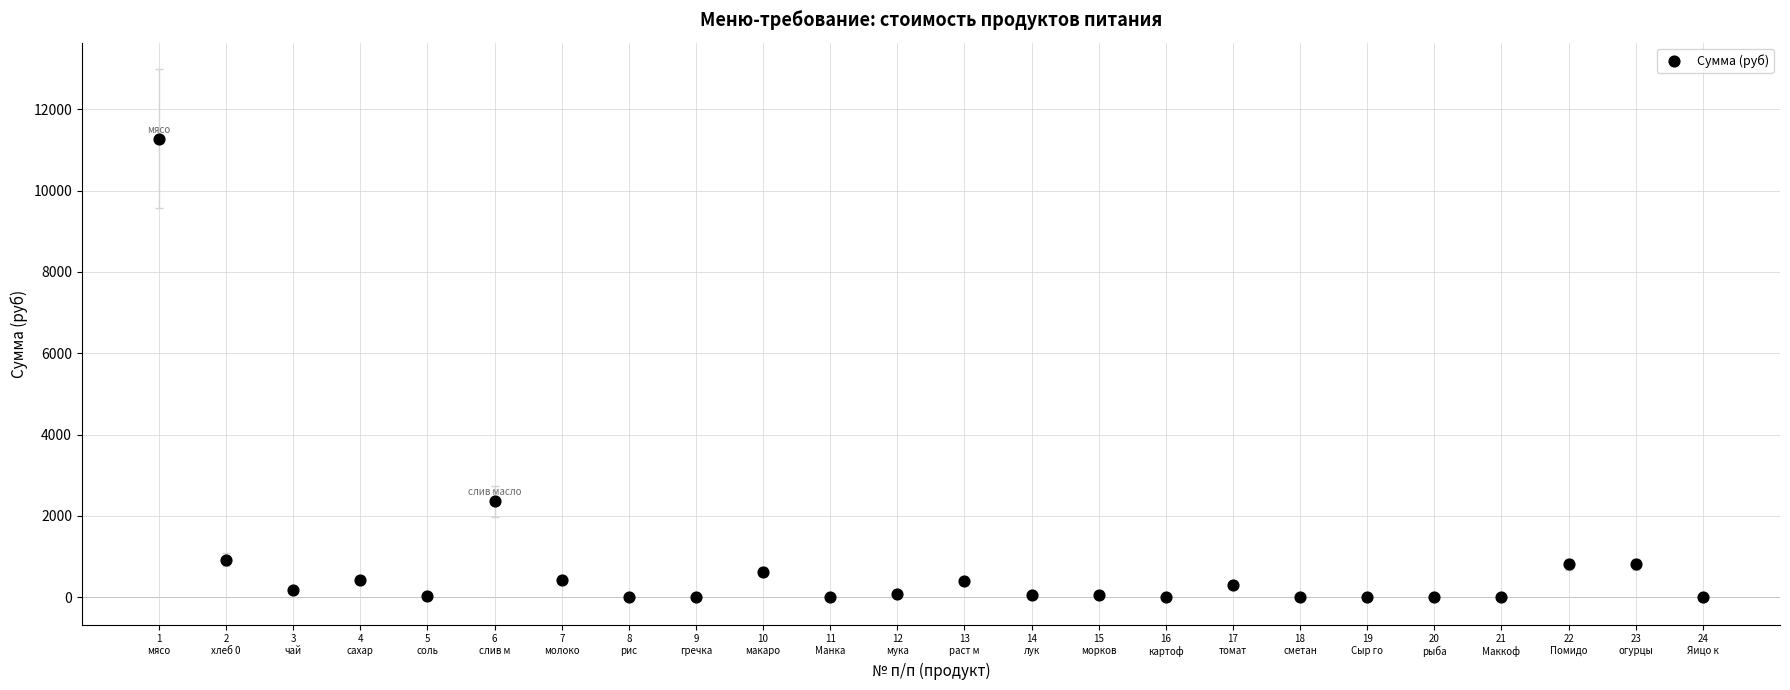

What is the range of X values (max minus min)?

23.0